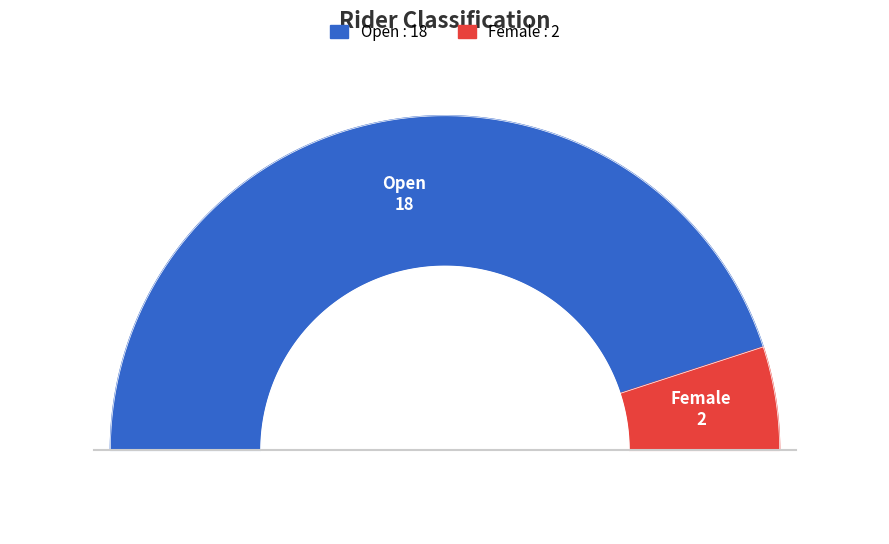

Is there any slice that represents more than half of the pie?

Yes